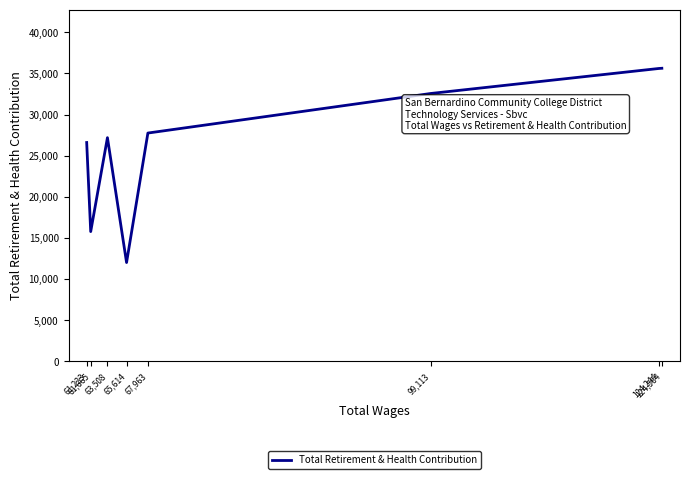

Count the number of values greater than 27748.

3